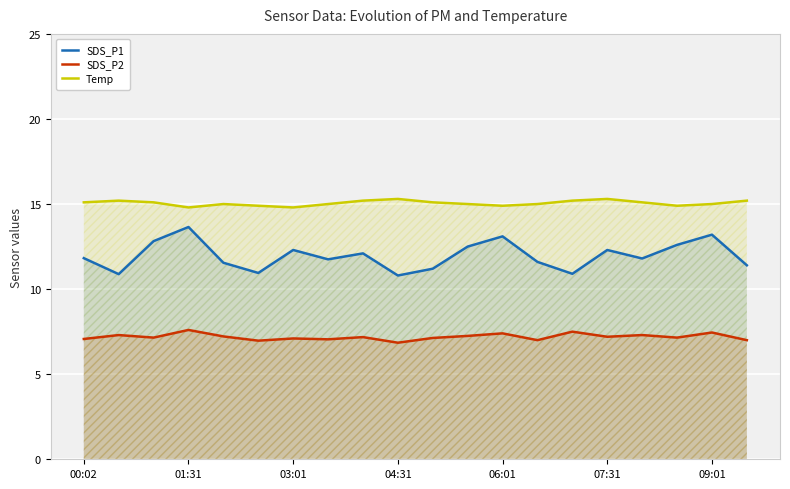

At 09:01, list the series in order from smallest to largest.

SDS_P2, SDS_P1, Temp